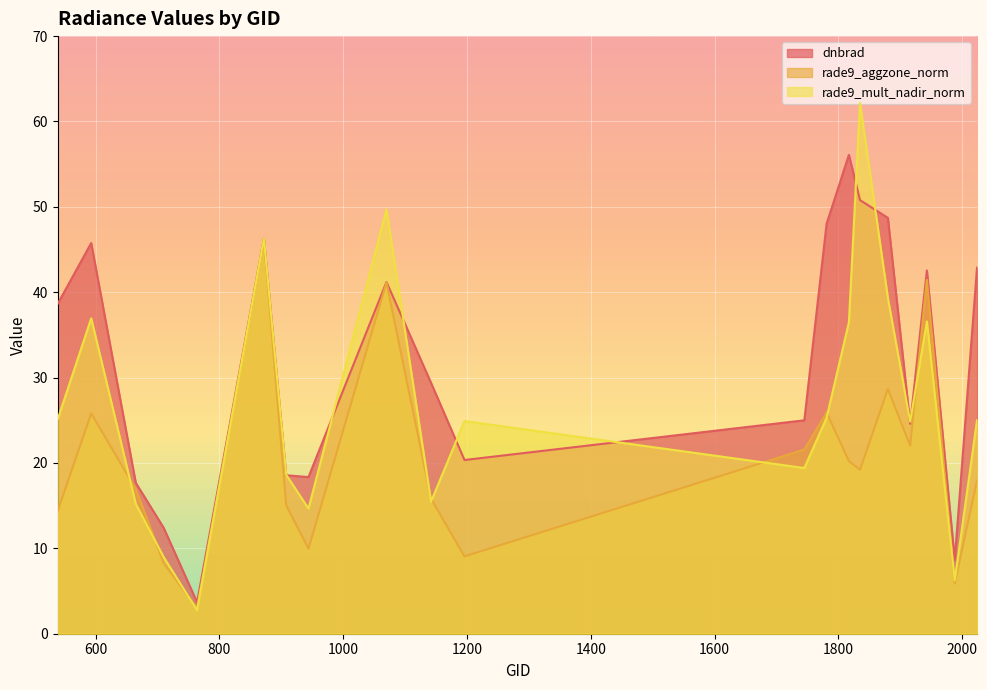

What is the value of the rade9_mult_nadir_norm point at the 19th from the left?

6.3